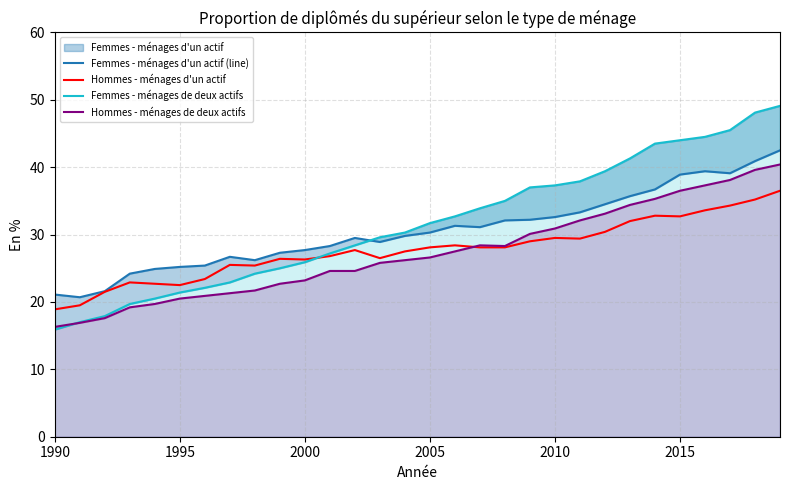

The value of Hommes - ménages de deux actifs at 2015 is 36.5. True or false?

True